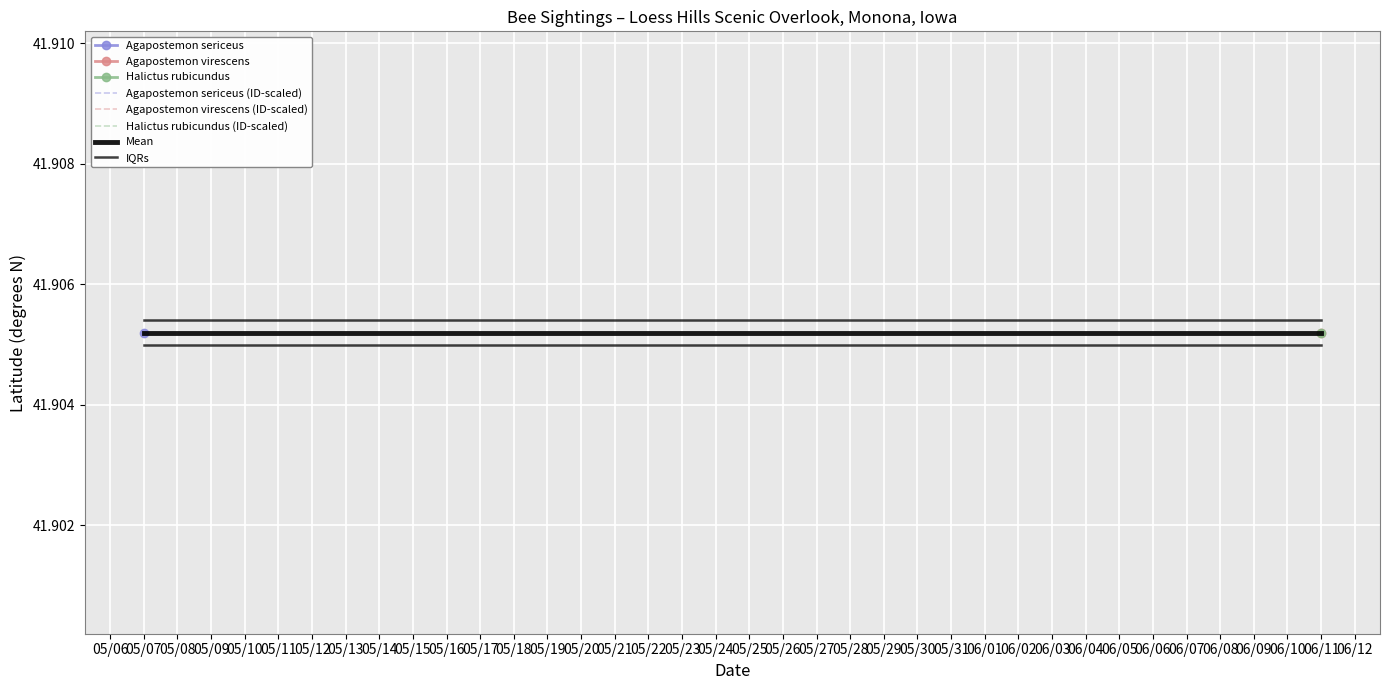

What is the greatest value displayed?

41.9